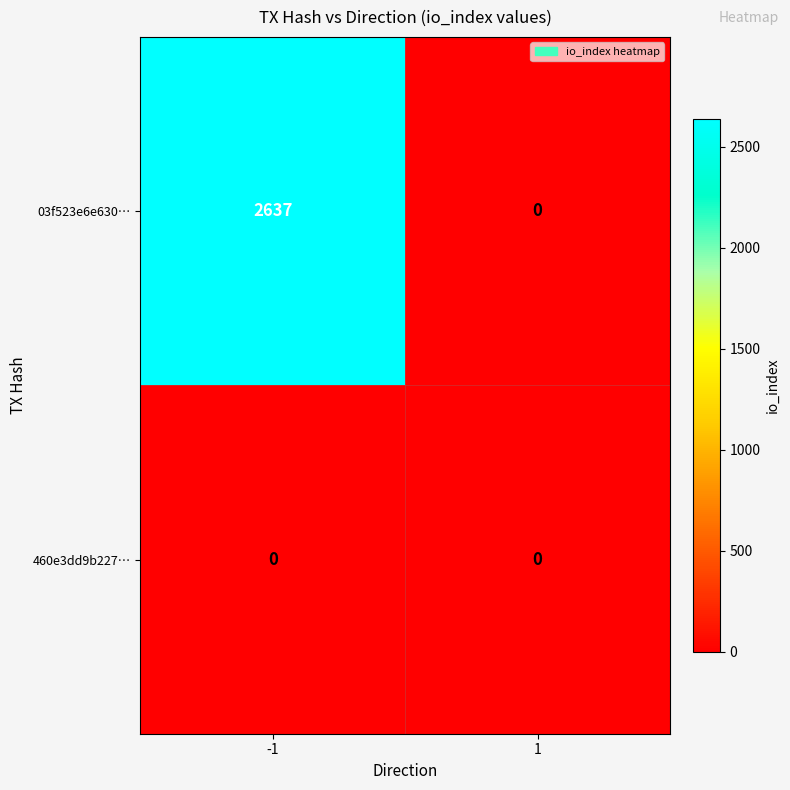

List the series in order of their overall mean, lowest first.

460e3dd9b227…, 03f523e6e630…